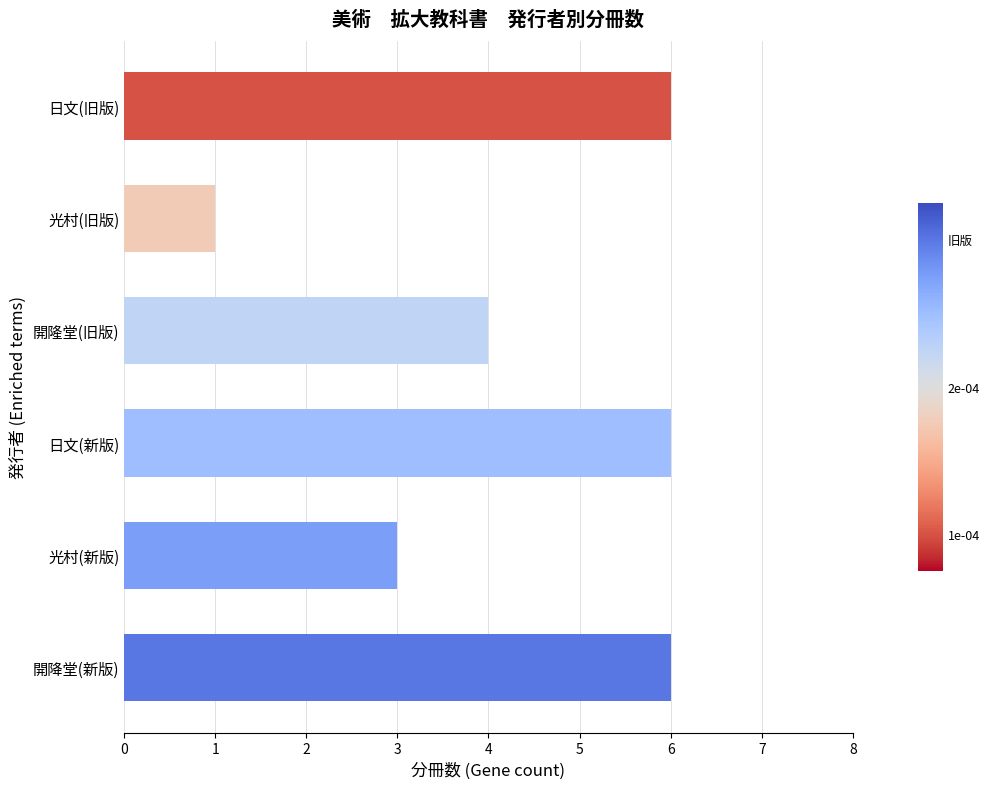

What is the sum of all values?

26